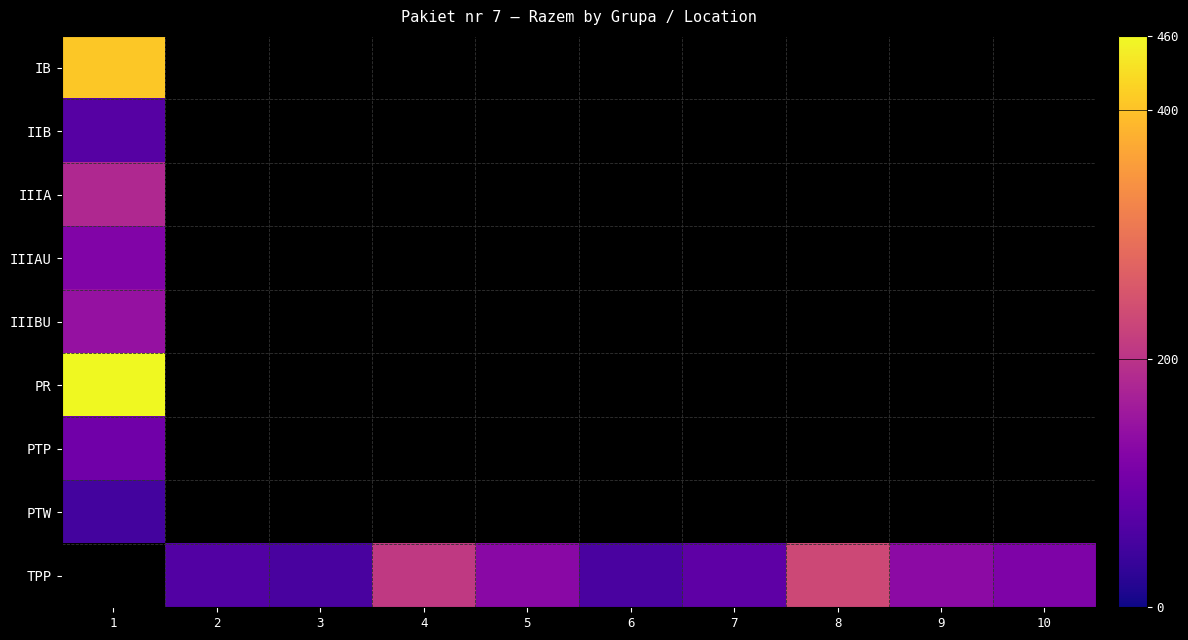

Where is IB nearest to the value 407?

1